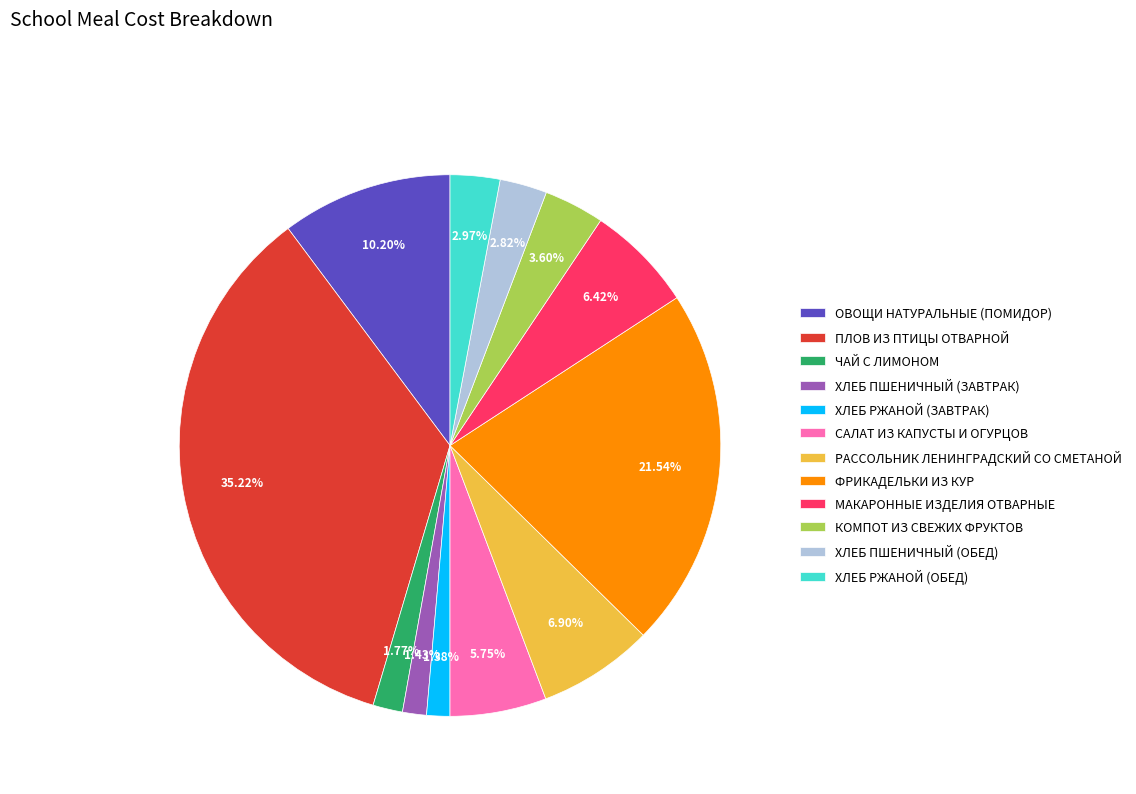

How many slices are in this pie chart?

12